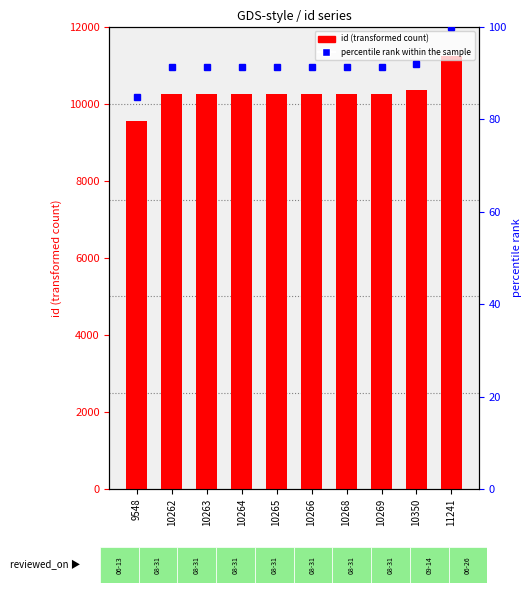

What are all the series names shown in the legend?

id, percentile rank within the sample